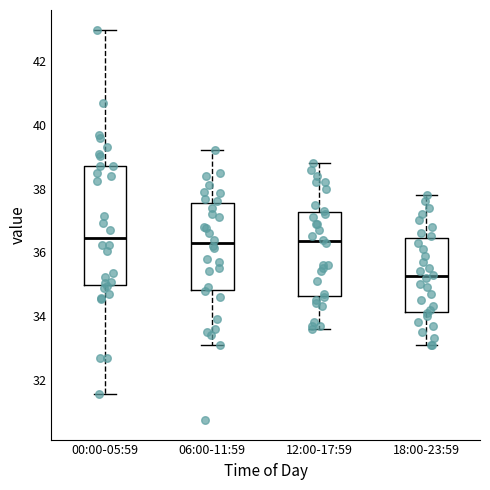

Which box is the tallest, from its lower edge to its upper edge?

00:00-05:59